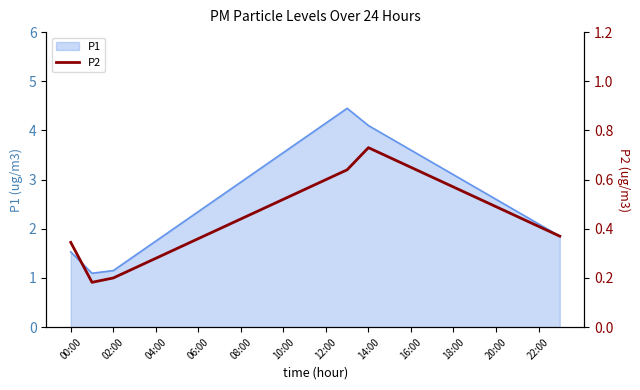

Is it true that P1 equals 1.5 at 00:00?

True